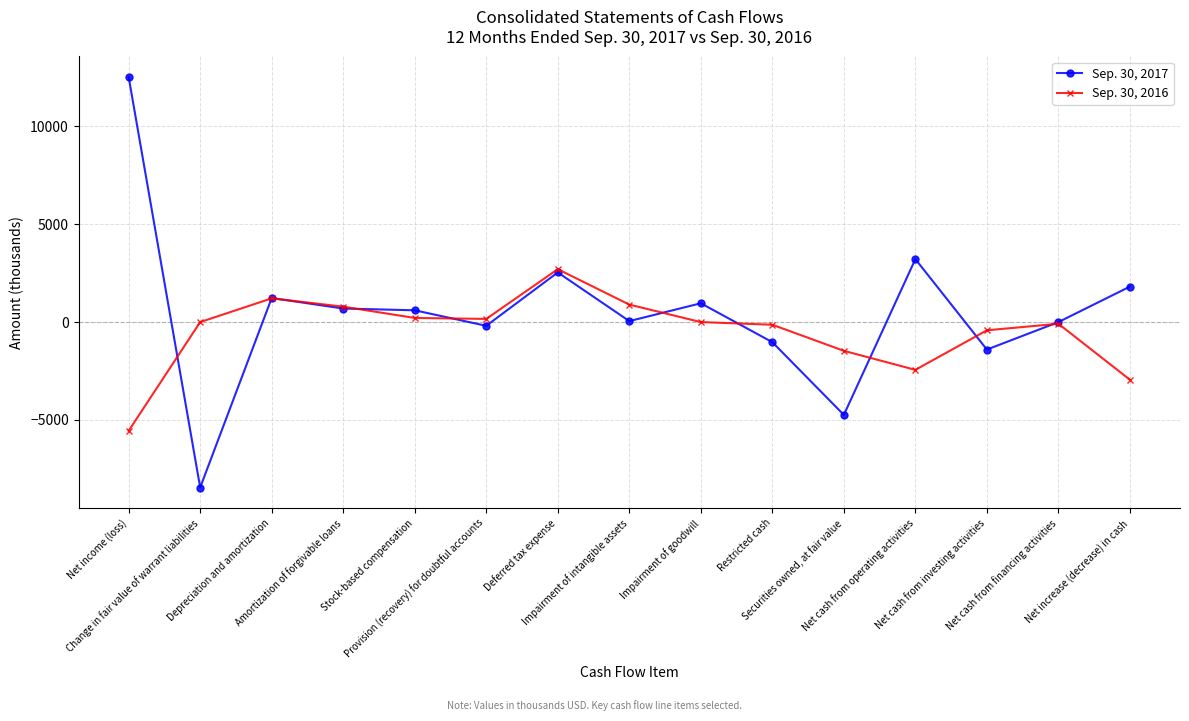

How many distinct data groups are displayed?

2